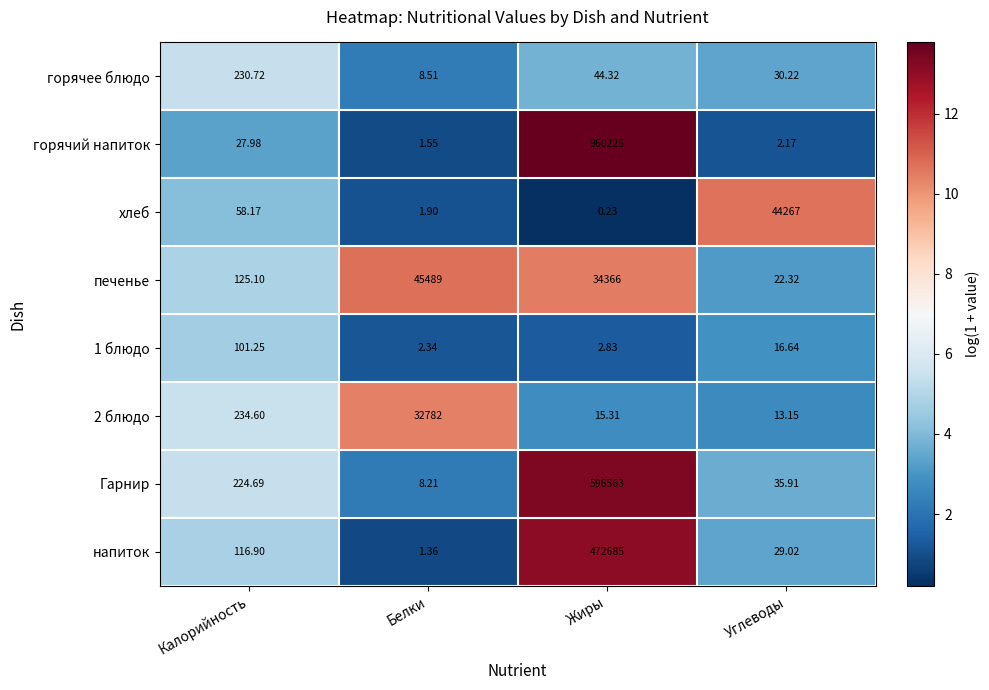

Rank the categories by печенье value from highest to lowest.

Белки, Жиры, Калорийность, Углеводы